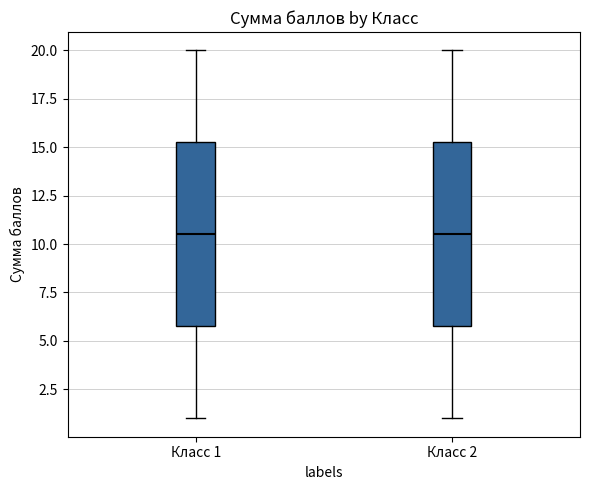

Reading left to right, transcribe this box plot: for each box, give where its median line is, the range the box spans, and where its two whiskers end, as read against the y-axis. The values are not printed on the chart, so give them approximately, as read against the axis.

Класс 1: median 10.5, box 6.0 to 15.5, whiskers 1.0 to 20.0
Класс 2: median 10.5, box 6.0 to 15.5, whiskers 1.0 to 20.0